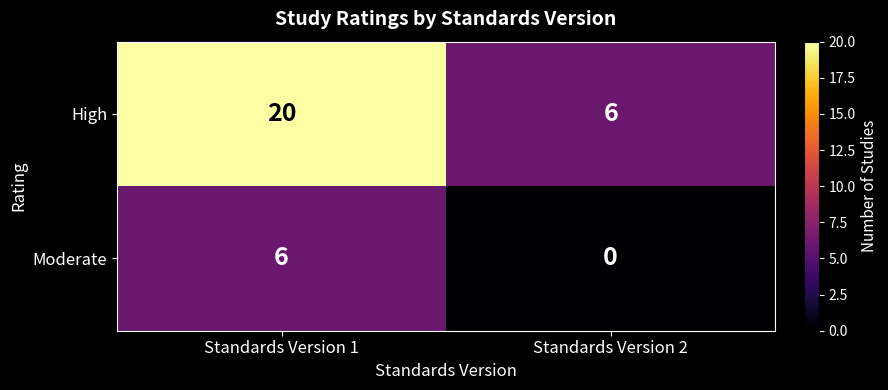

True or false: High has a value of 20 at Standards Version 1.

True